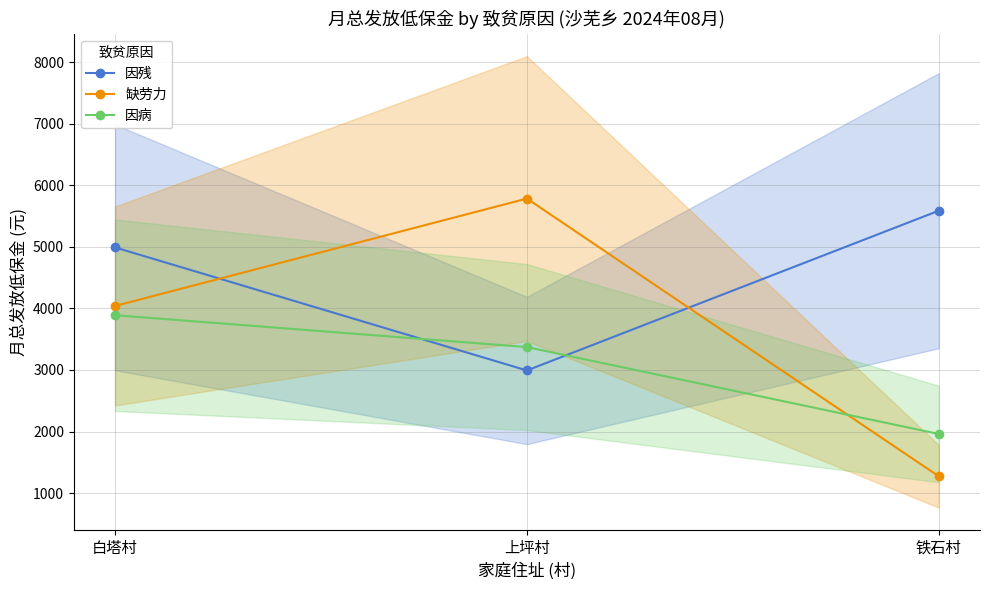

What are all the series names shown in the legend?

因残, 缺劳力, 因病